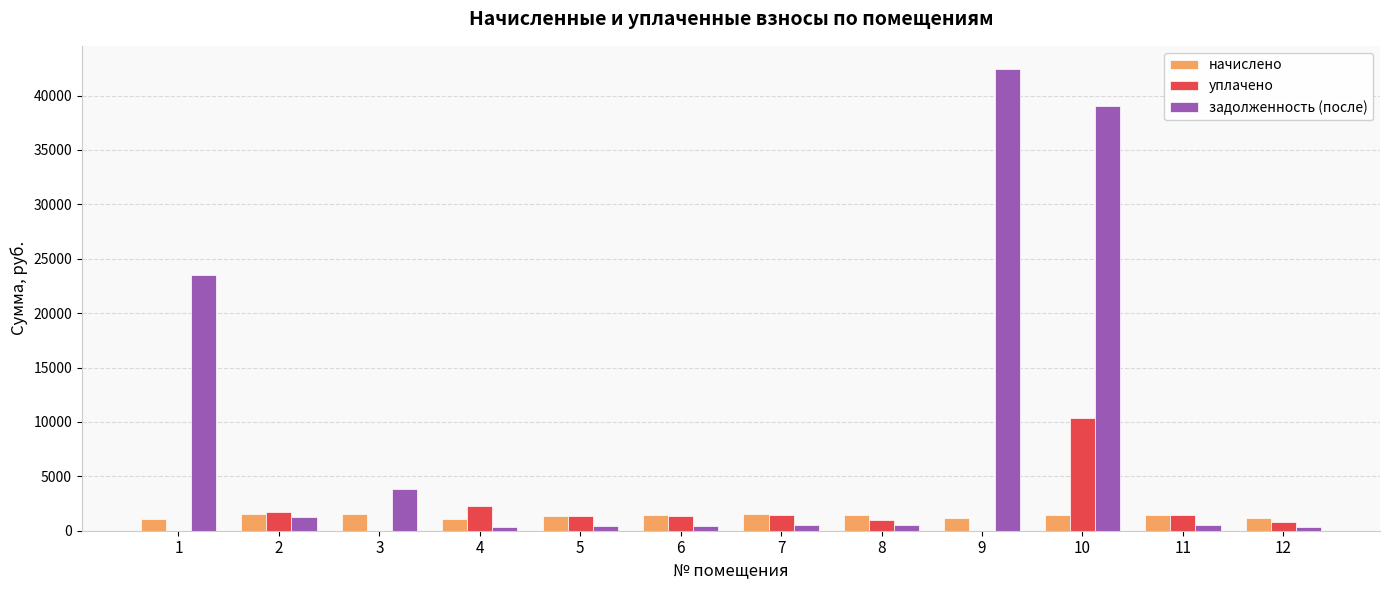

The value of уплачено at 10 is 10350.0. True or false?

True